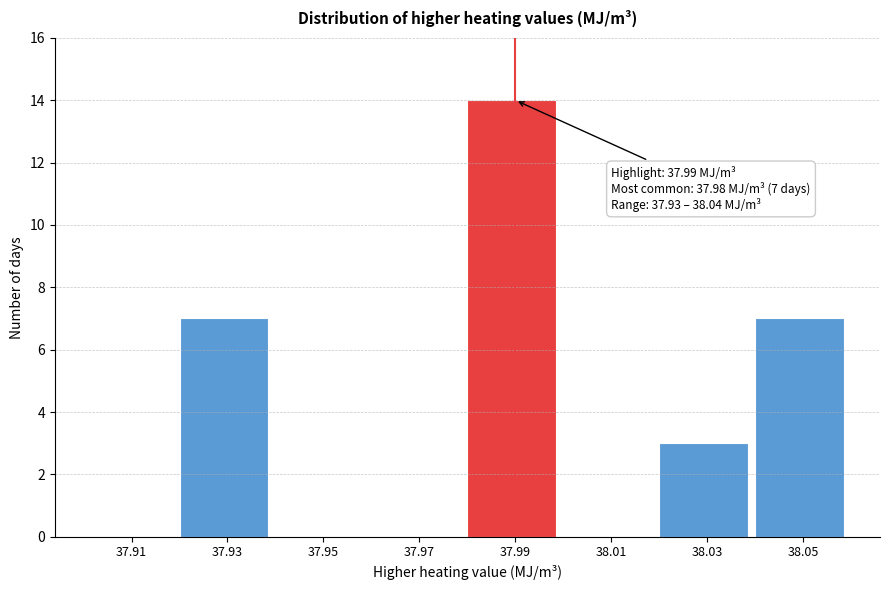

Which range on the x-axis has the tallest bar?

37.98 to 38.00